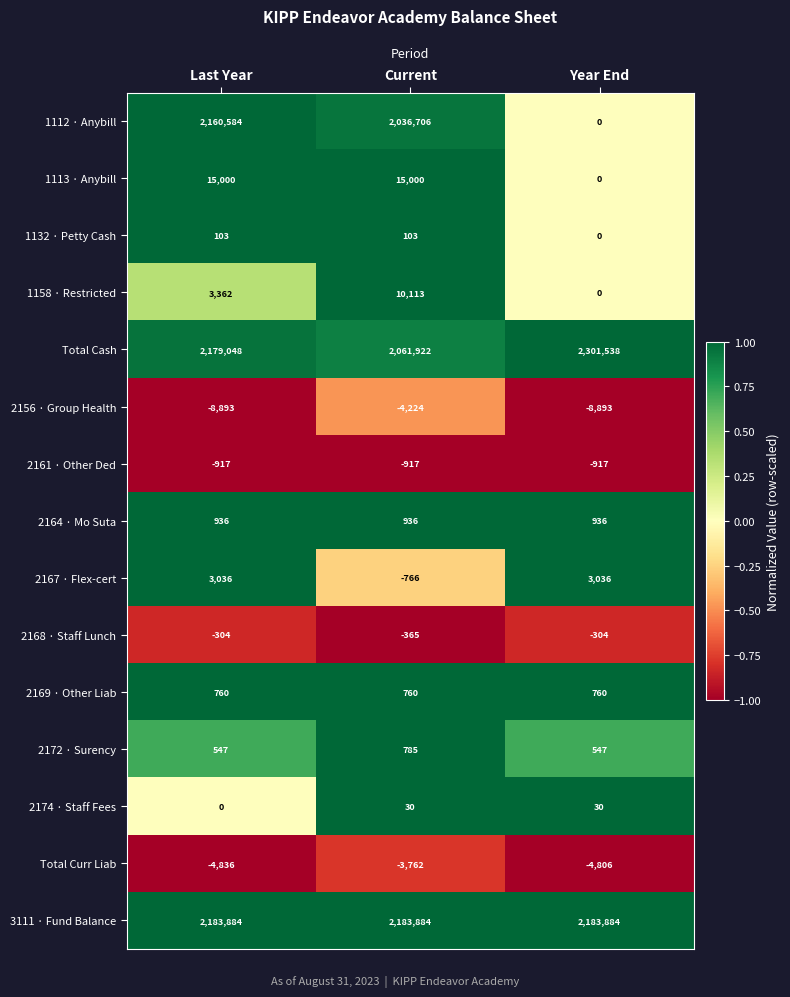

Which series changed the most between Current and Year End?

1112 · Anybill